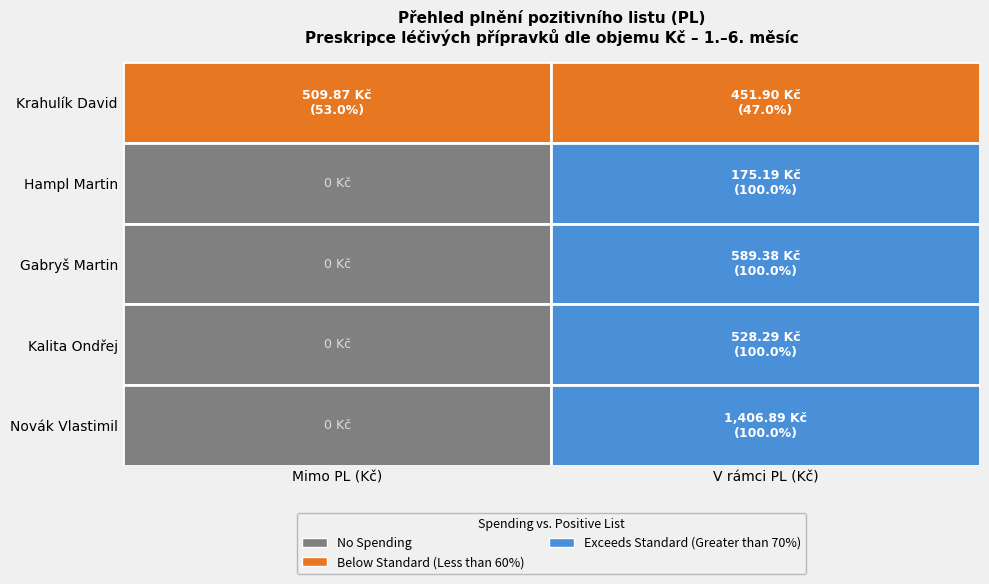

Read the Krahulík David value at Hampl Martin.

451.9